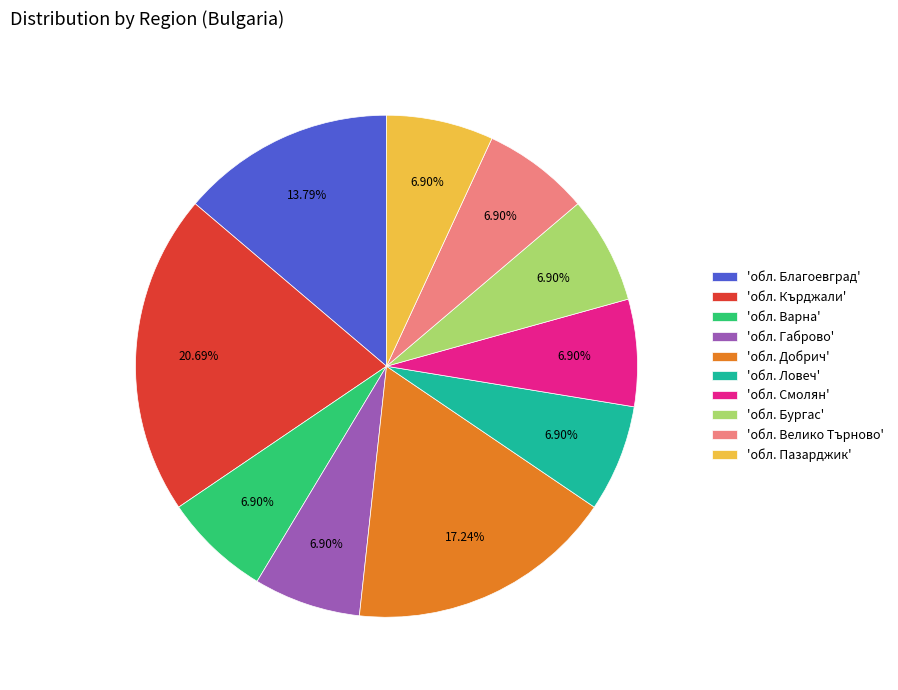

Does 'обл. Кърджали' account for over 50% of the chart?

No